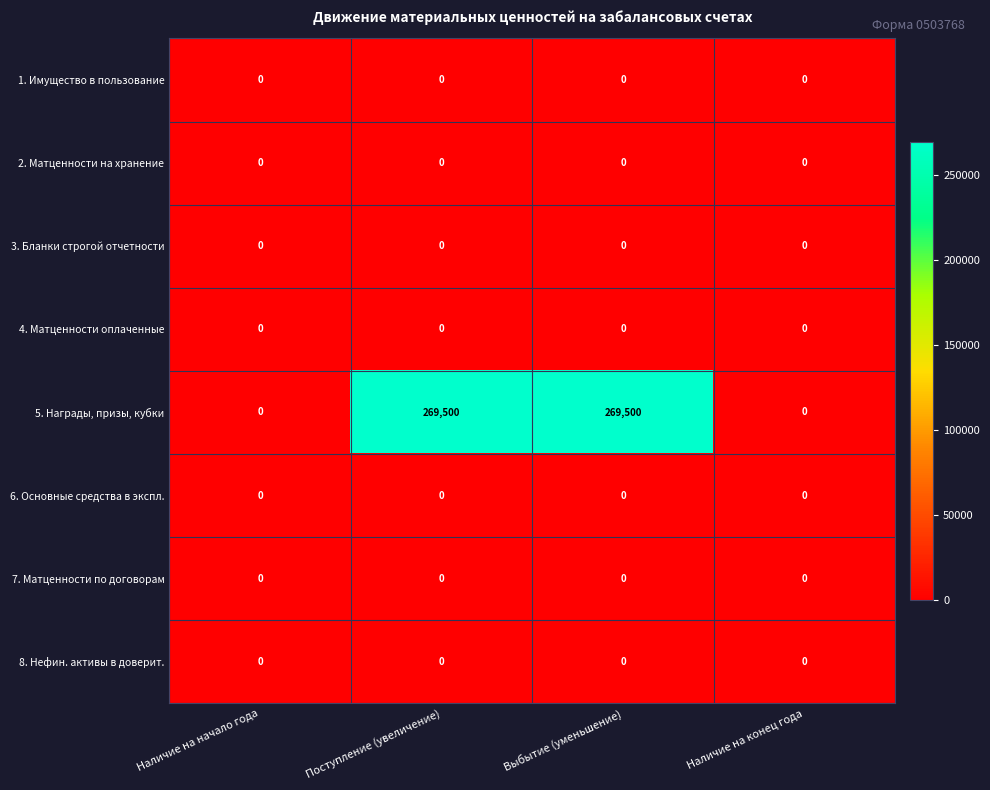

Which series has the largest total across all categories?

5. Награды, призы, кубки